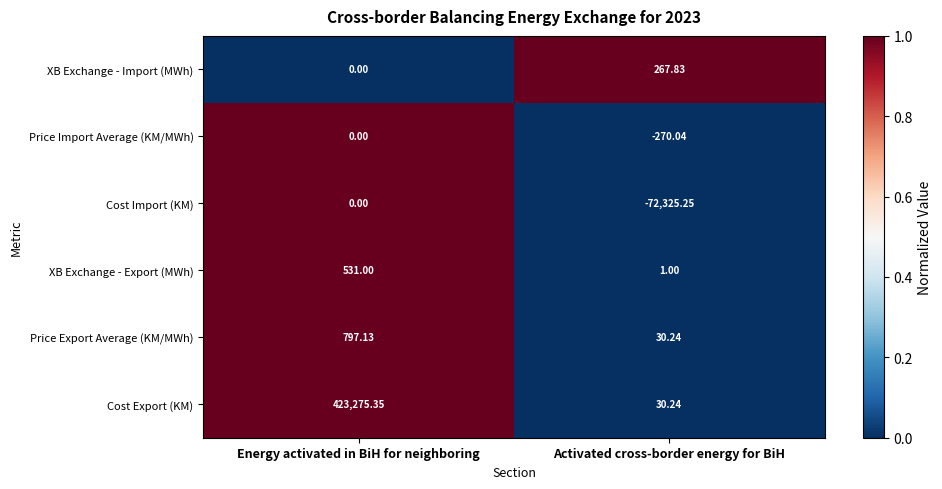

Count the number of categories in the chart.

2